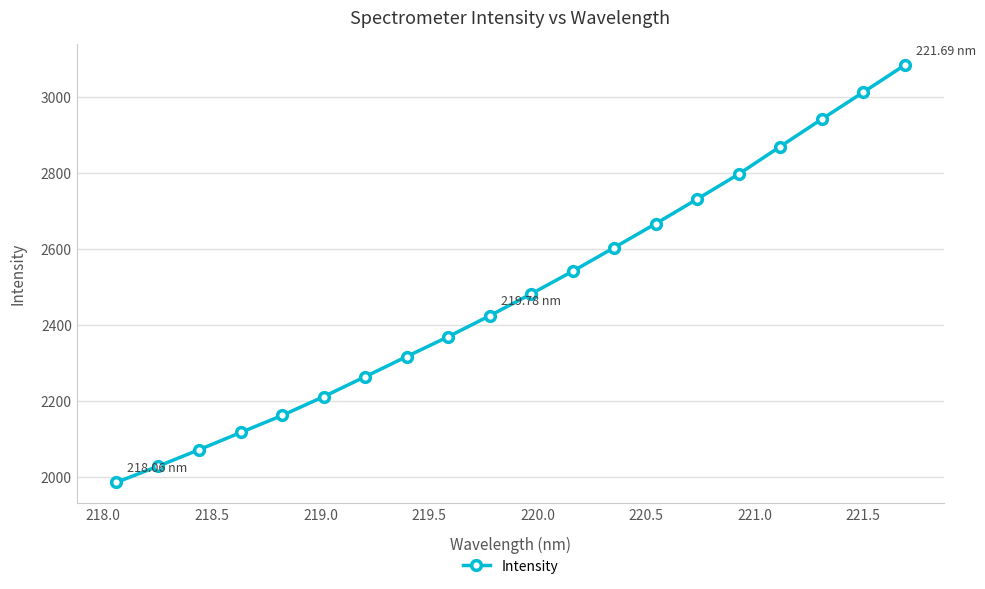

What is the smallest value displayed?

1986.0